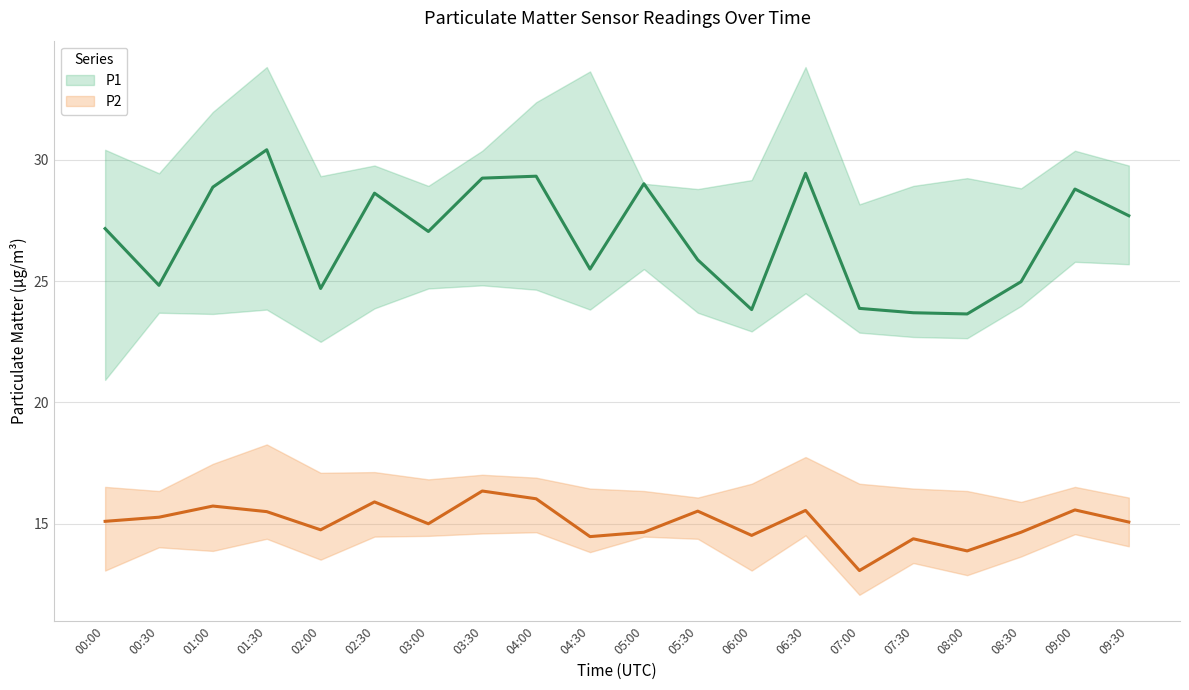

Reading left to right, list all the values displayed in this chart.

P1: 27.2	24.8	28.9	30.4	24.7	28.6	27.1	29.2	29.3	25.5	29.0	25.9	23.8	29.4	23.9	23.7	23.6	25.0	28.8	27.7
P2: 15.1	15.3	15.7	15.5	14.8	15.9	15.0	16.4	16.0	14.5	14.7	15.5	14.5	15.6	13.1	14.4	13.9	14.7	15.6	15.1